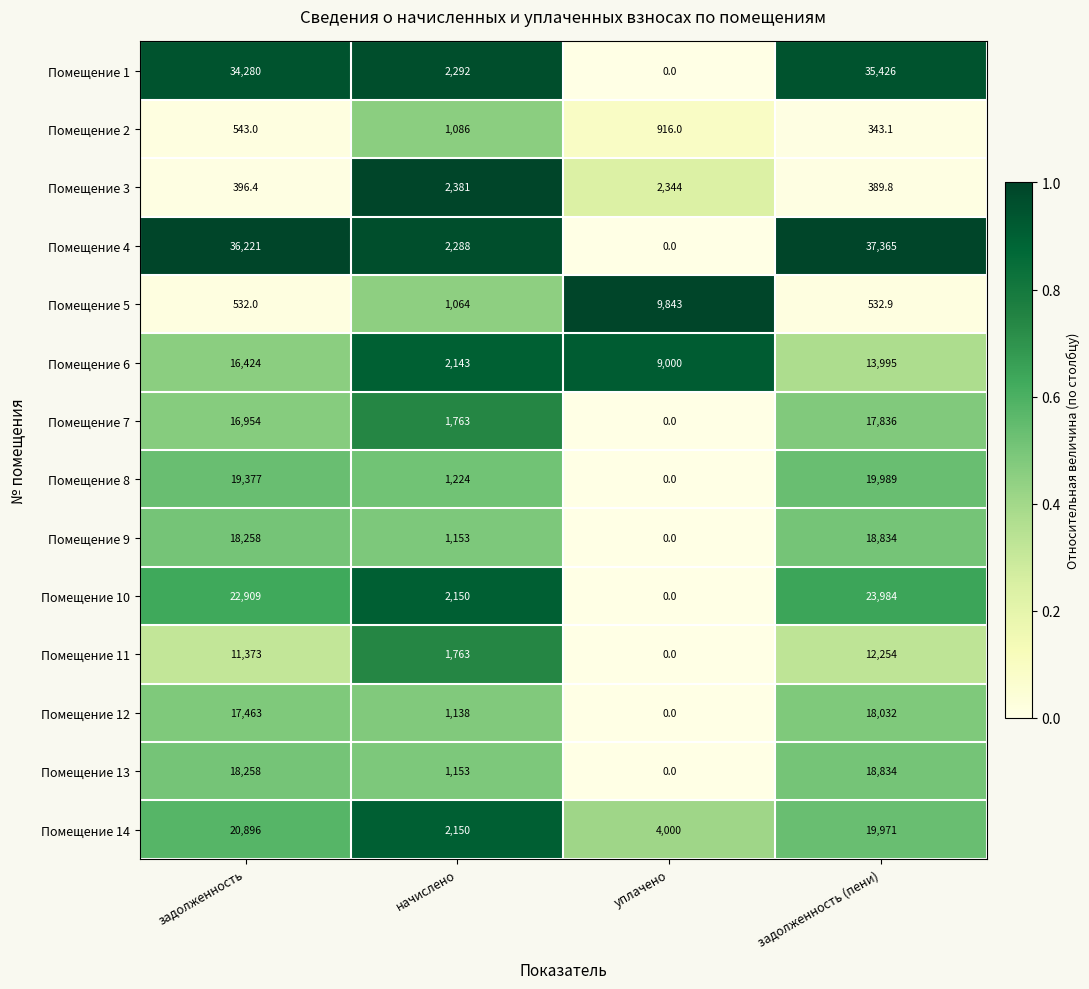

The Помещение 4 series shows 49937.5 at задолженность. True or false?

False